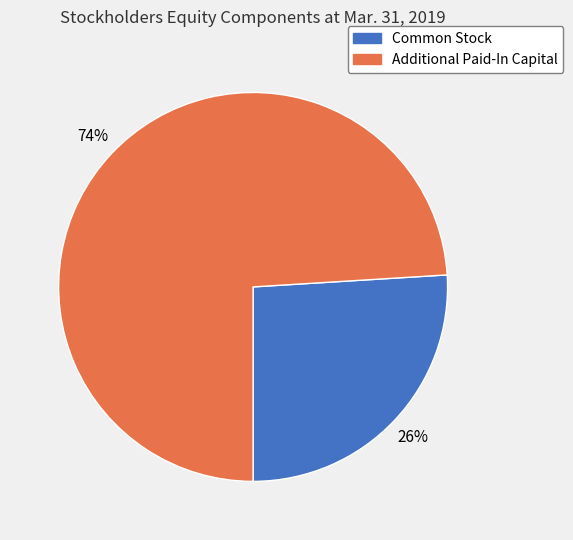

Combined, do Common Stock and Additional Paid-In Capital account for over 50%?

Yes